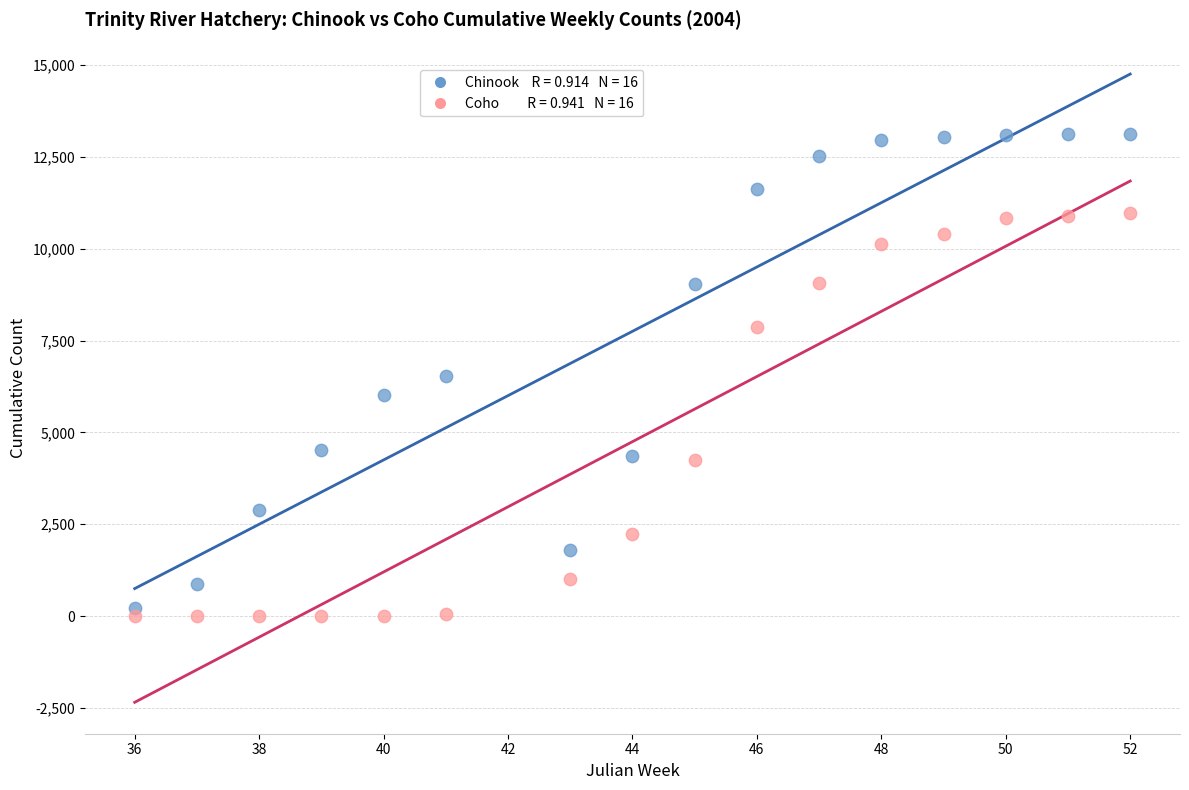

Across all data points, what is the range of X values (max minus min)?

16